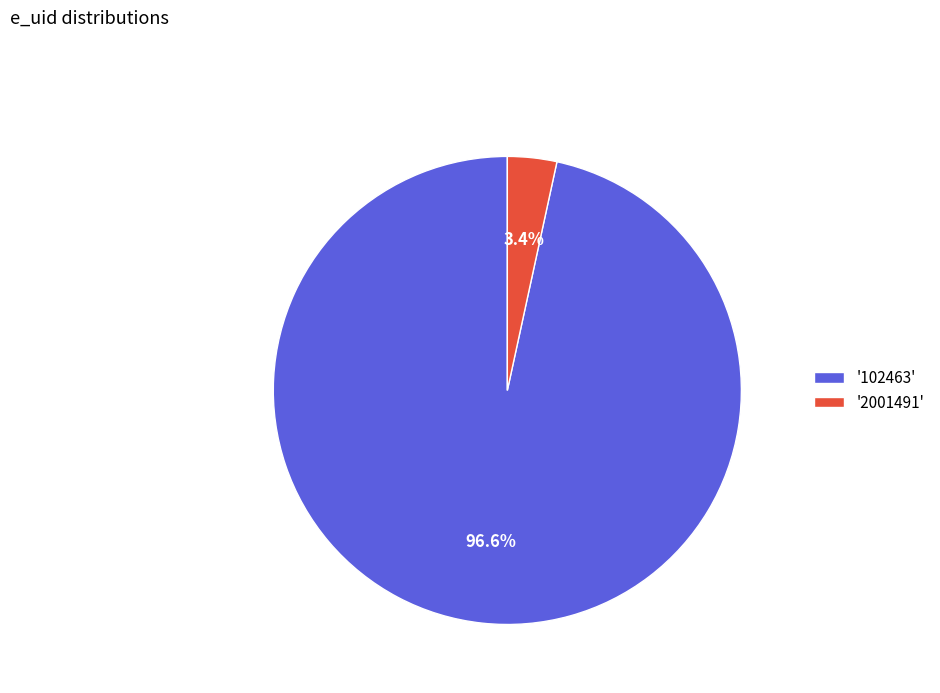

Which has a higher value, '2001491' or '102463'?

'102463'